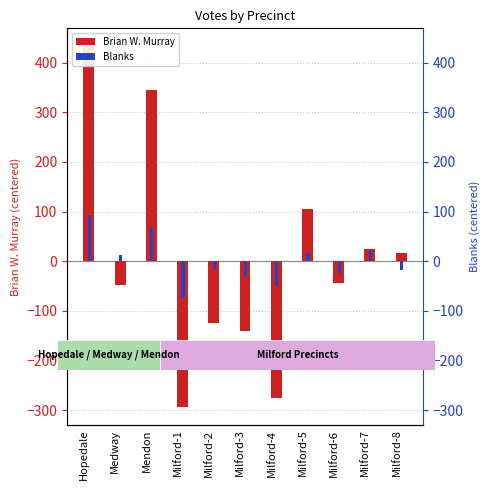

What is the maximum value shown in the chart?

432.8